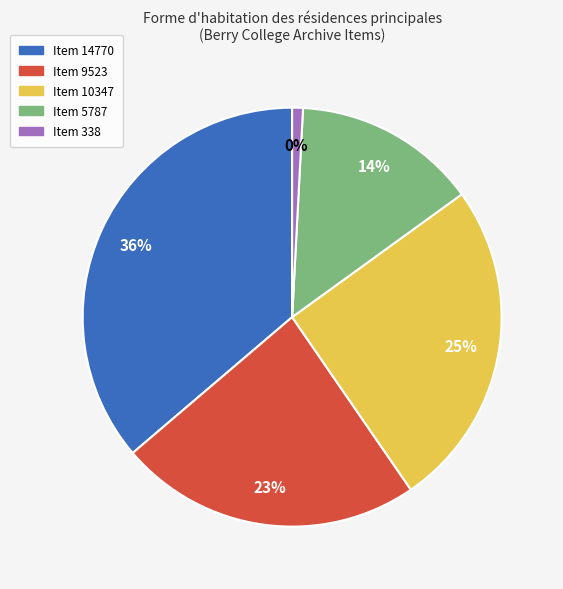

Which slice is the largest?

Item 14770